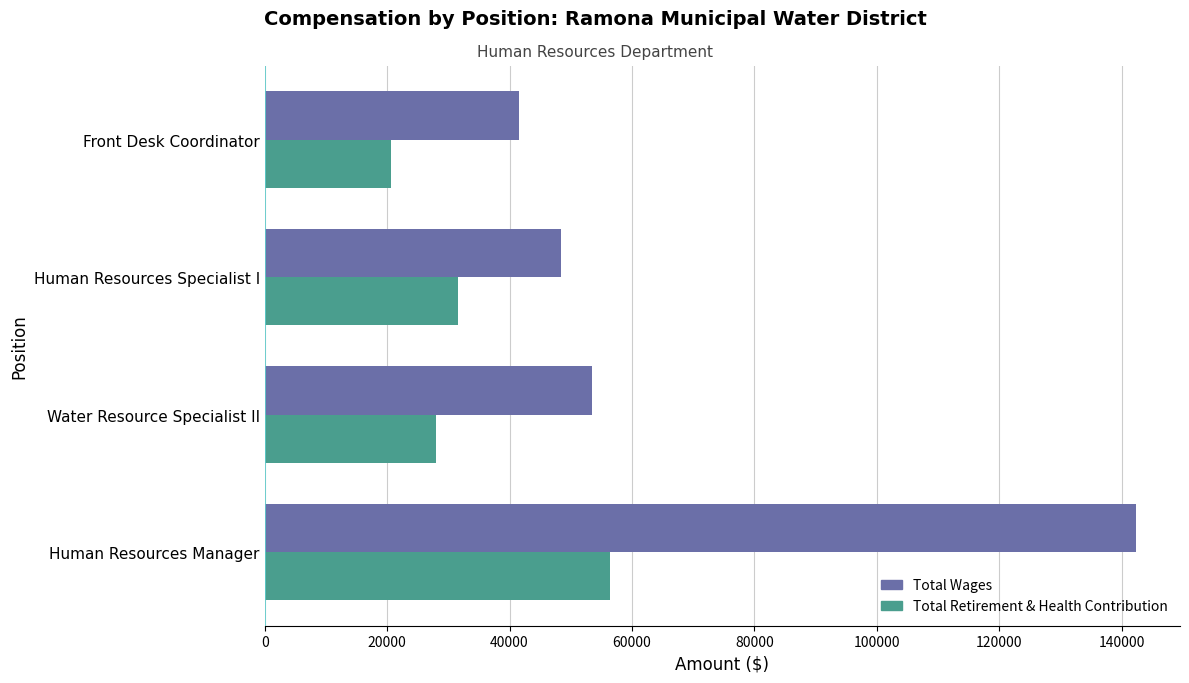

Which series has the largest total across all categories?

Total Wages